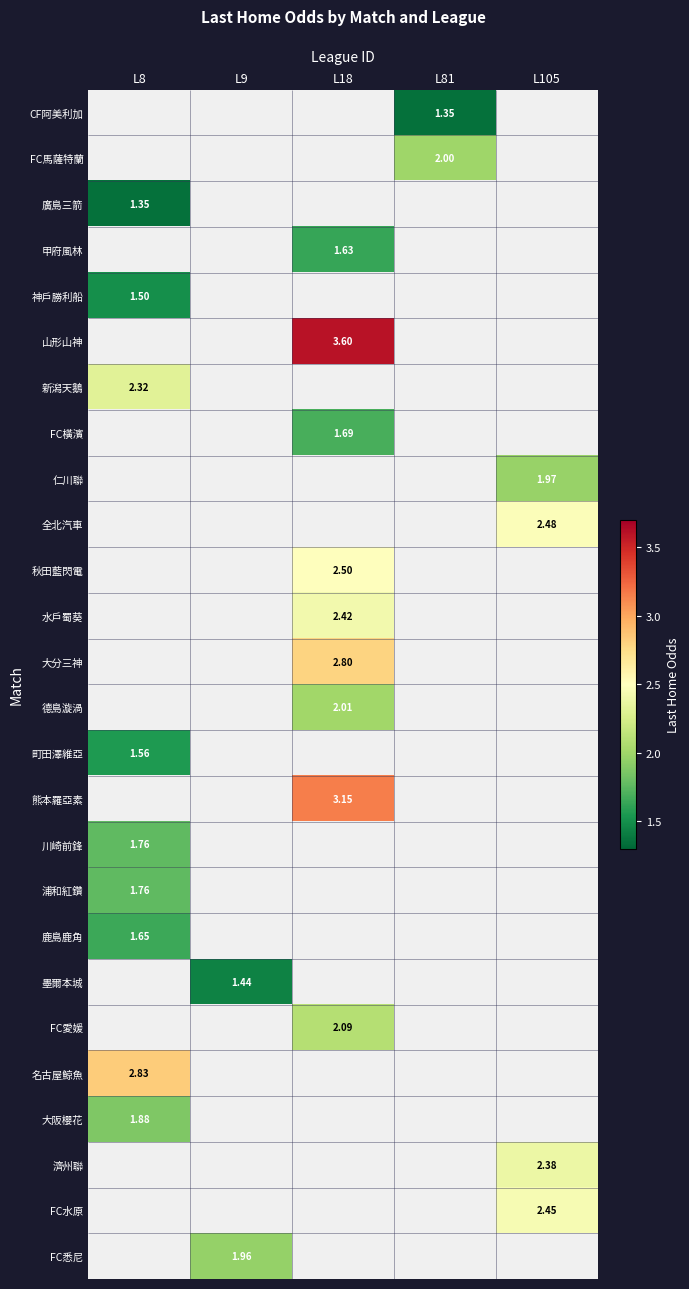

At which label does 熊本羅亞素 reach its minimum?

L8